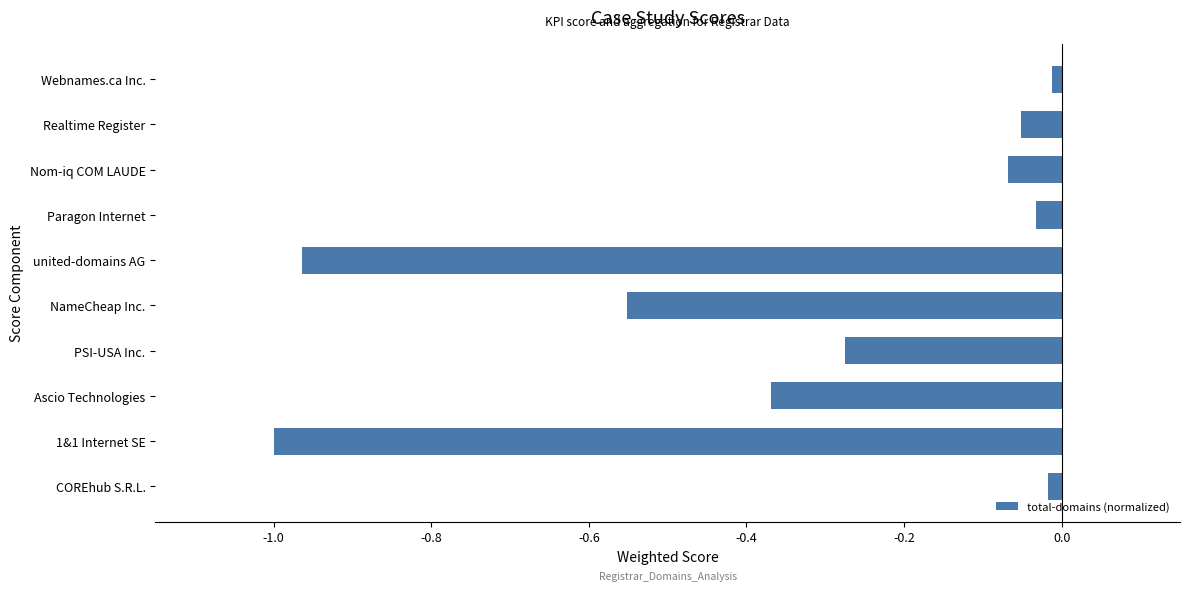

Which has a higher value, united-domains AG or Webnames.ca Inc.?

Webnames.ca Inc.